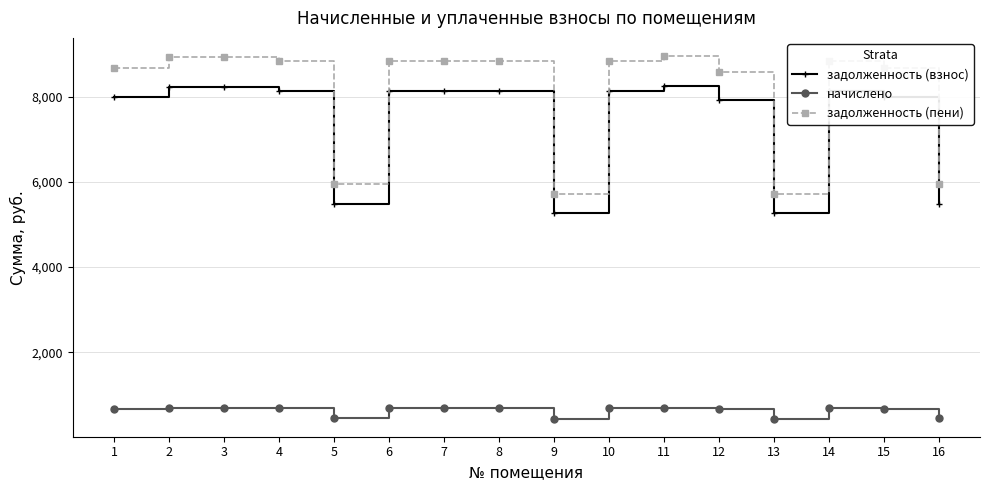

What is the highest value of the начислено series?

696.6